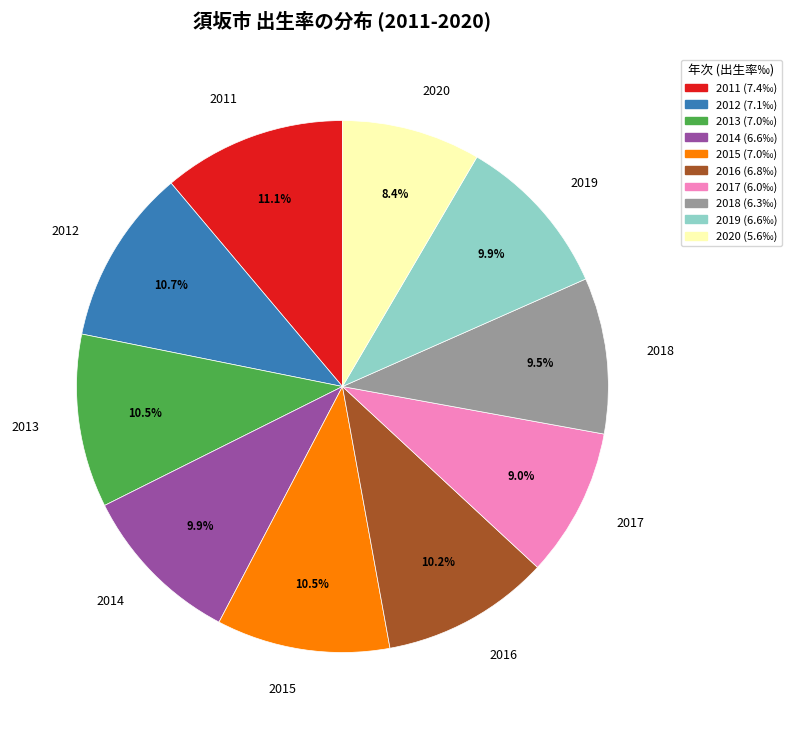

What percentage do 2016 and 2020 together represent?

18.7%